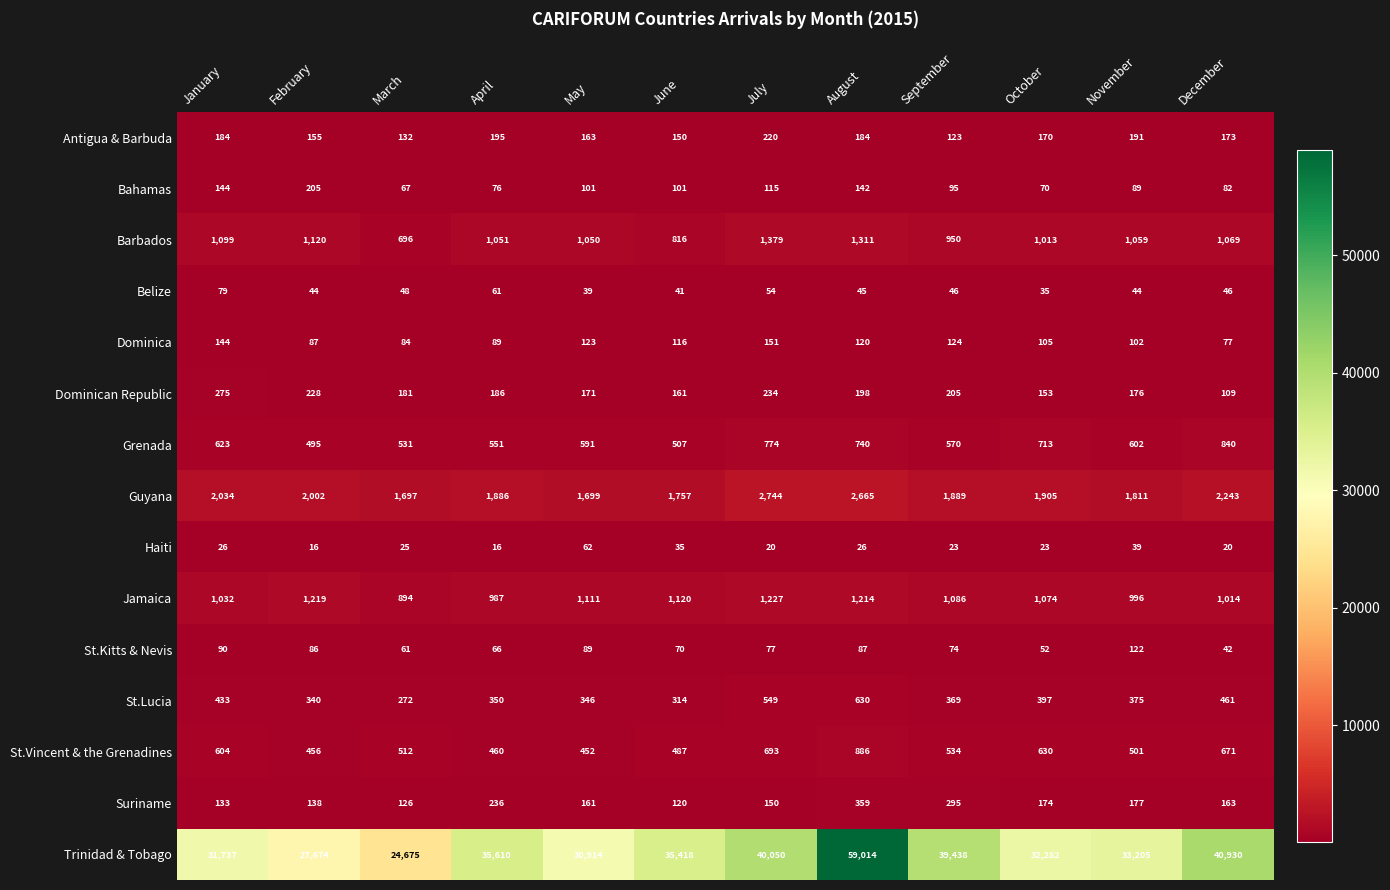

True or false: Trinidad & Tobago has a value of 40050 at July.

True